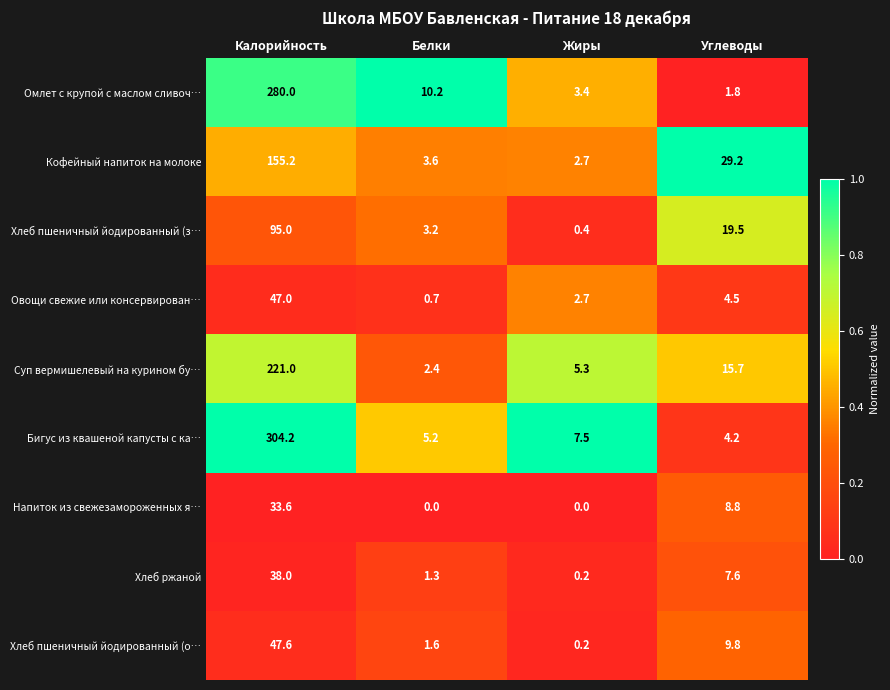

Which category has the highest value across all series?

Калорийность